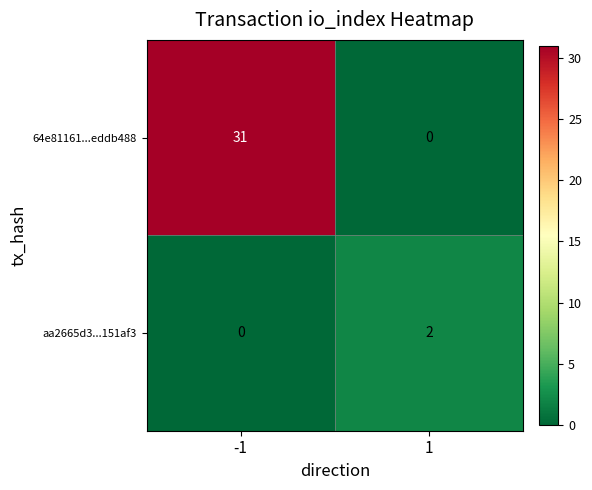

List the series in order of their overall mean, highest first.

64e81161...eddb488, aa2665d3...151af3